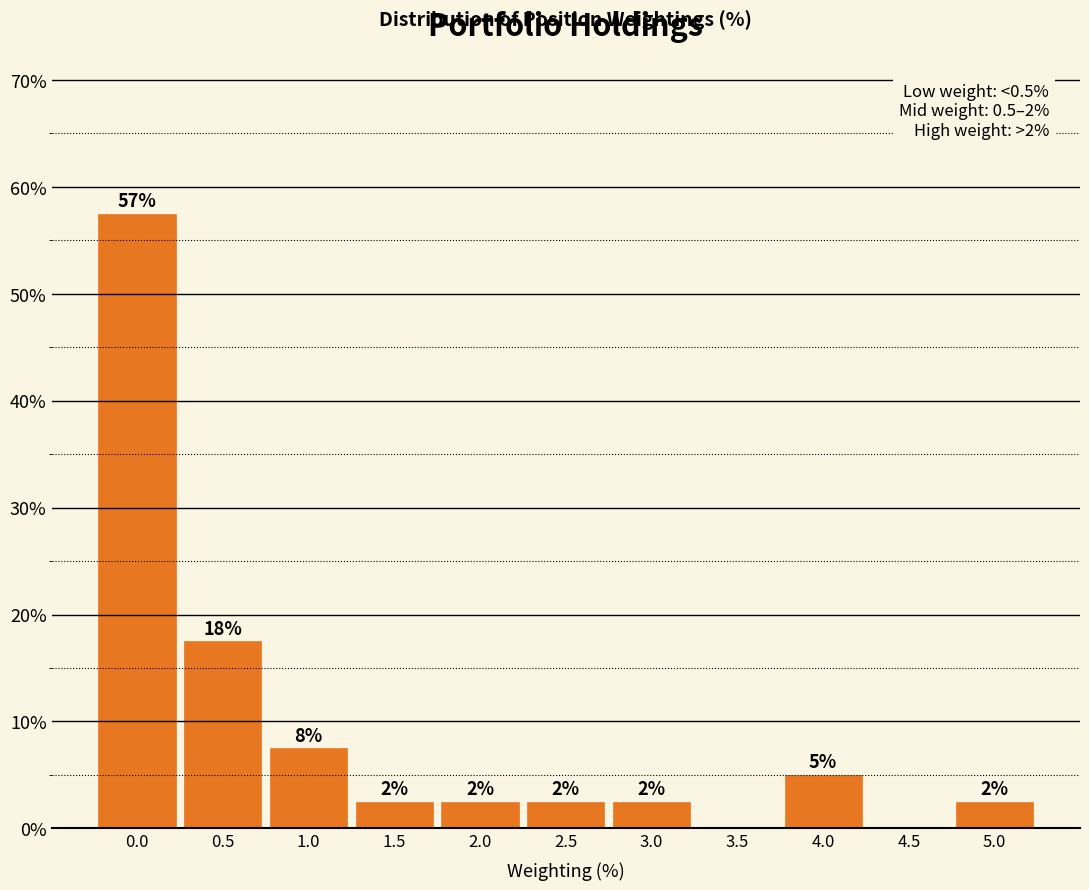

Are the bars horizontal?

No